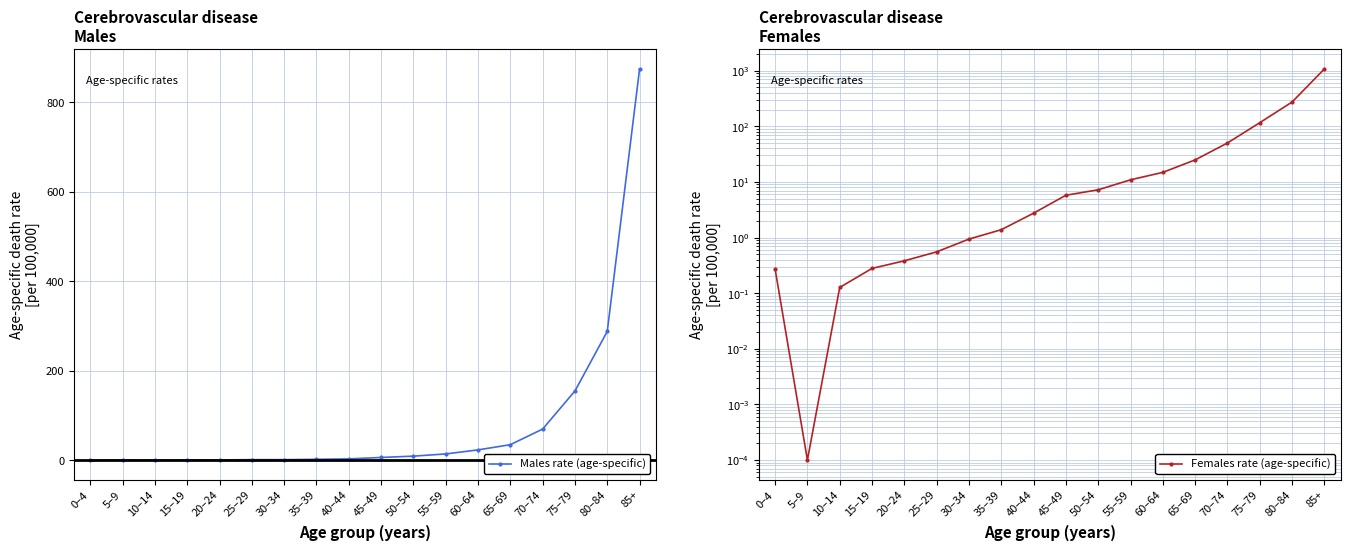

What is the value of the Females rate (age-specific) point at the 13th from the left?

14.9